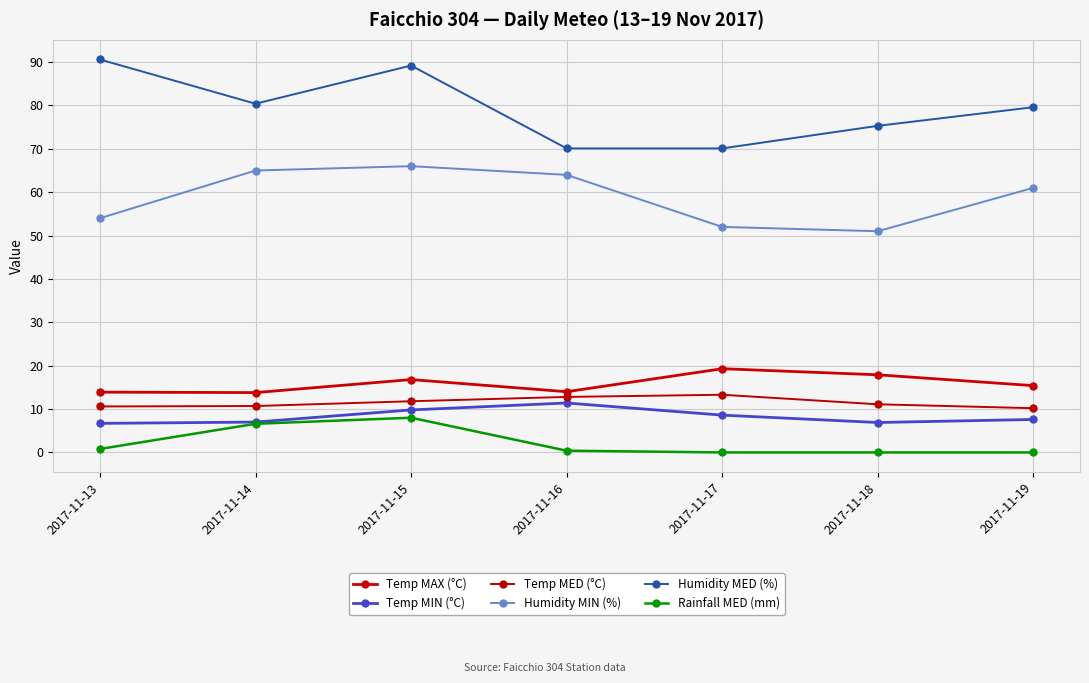

How many lines are shown in the chart?

6